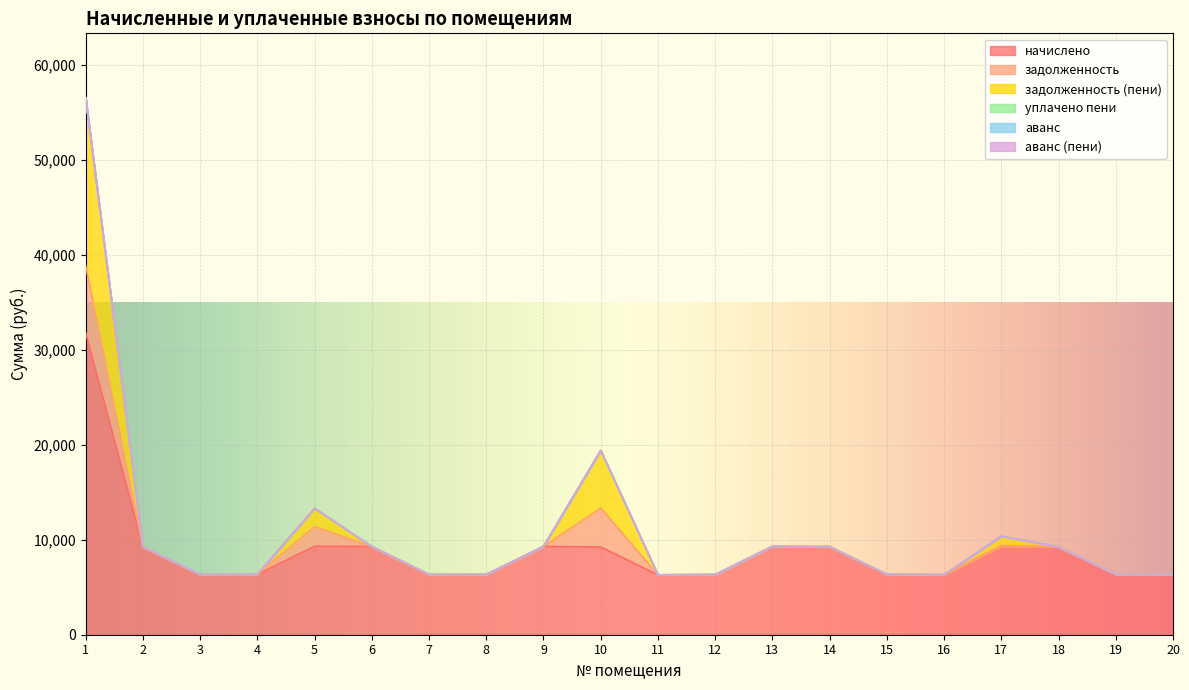

At which label does уплачено пени reach its peak?

4